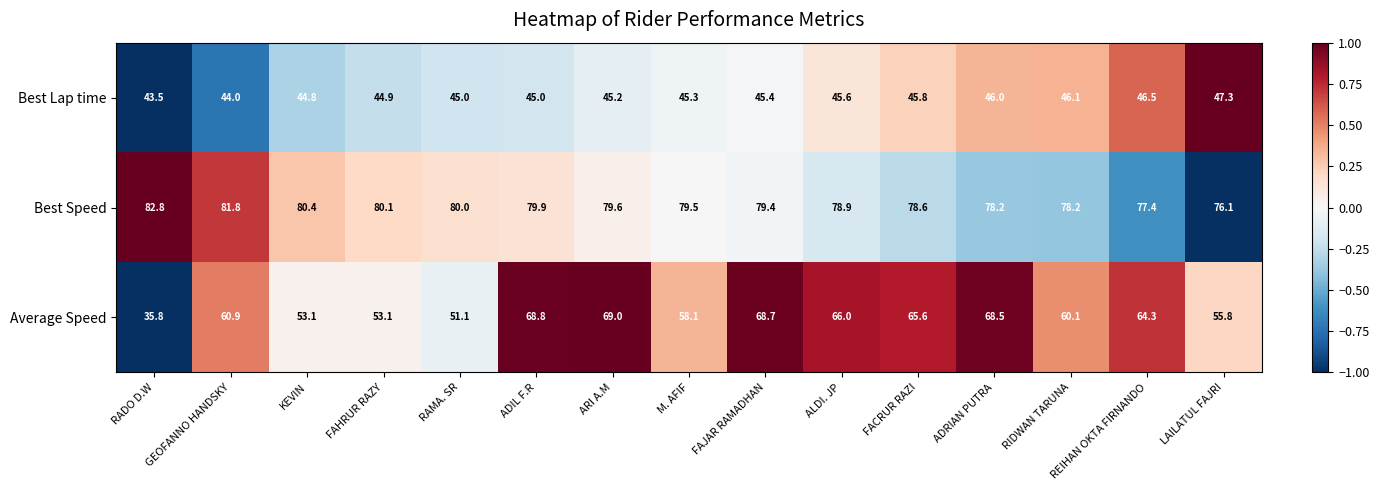

Which series has the largest total across all categories?

Best Speed